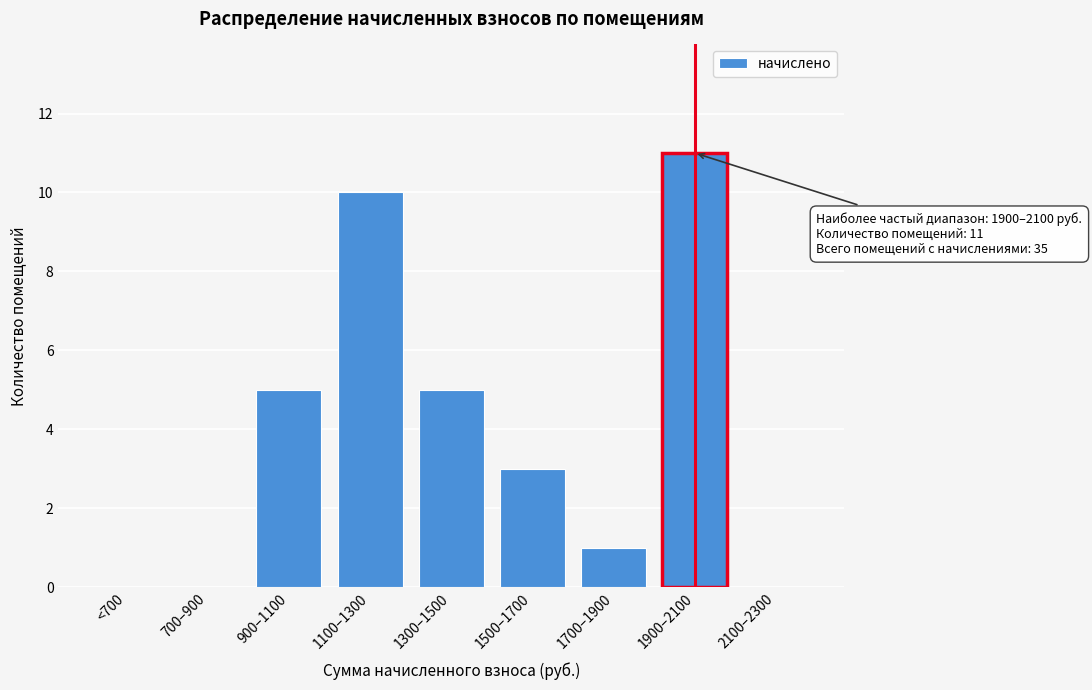

Reading left to right, what are all the values shown in this chart?

<700=0	700–900=0	900–1100=5	1100–1300=10	1300–1500=5	1500–1700=3	1700–1900=1	1900–2100=11	2100–2300=0